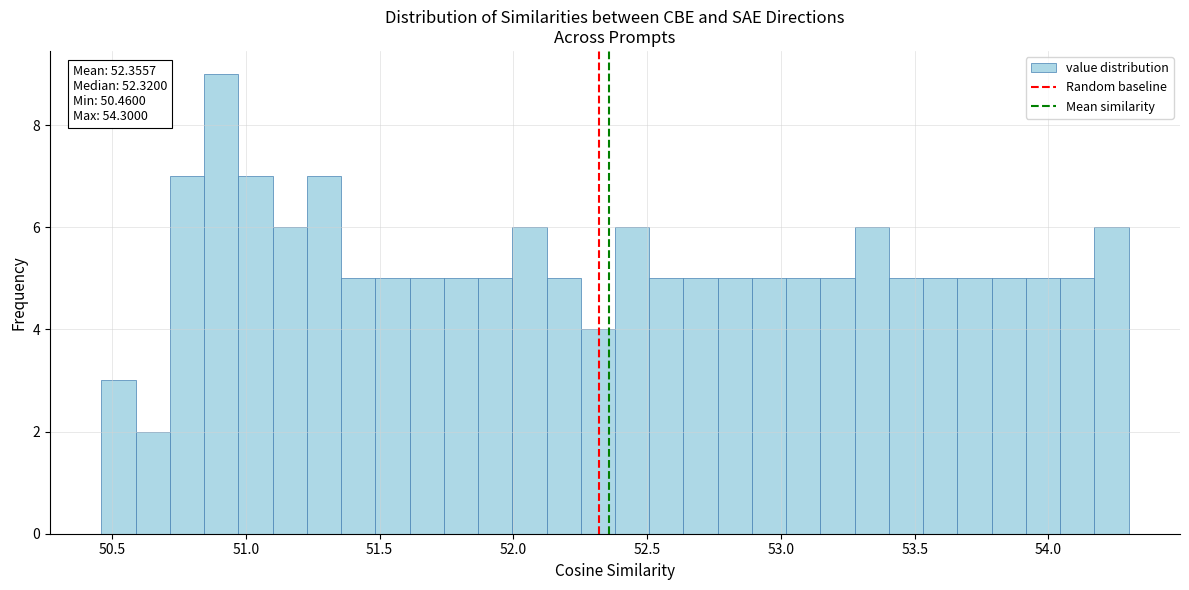

Read against the x-axis, roughly where is the centre of the tallest bar?

50.90